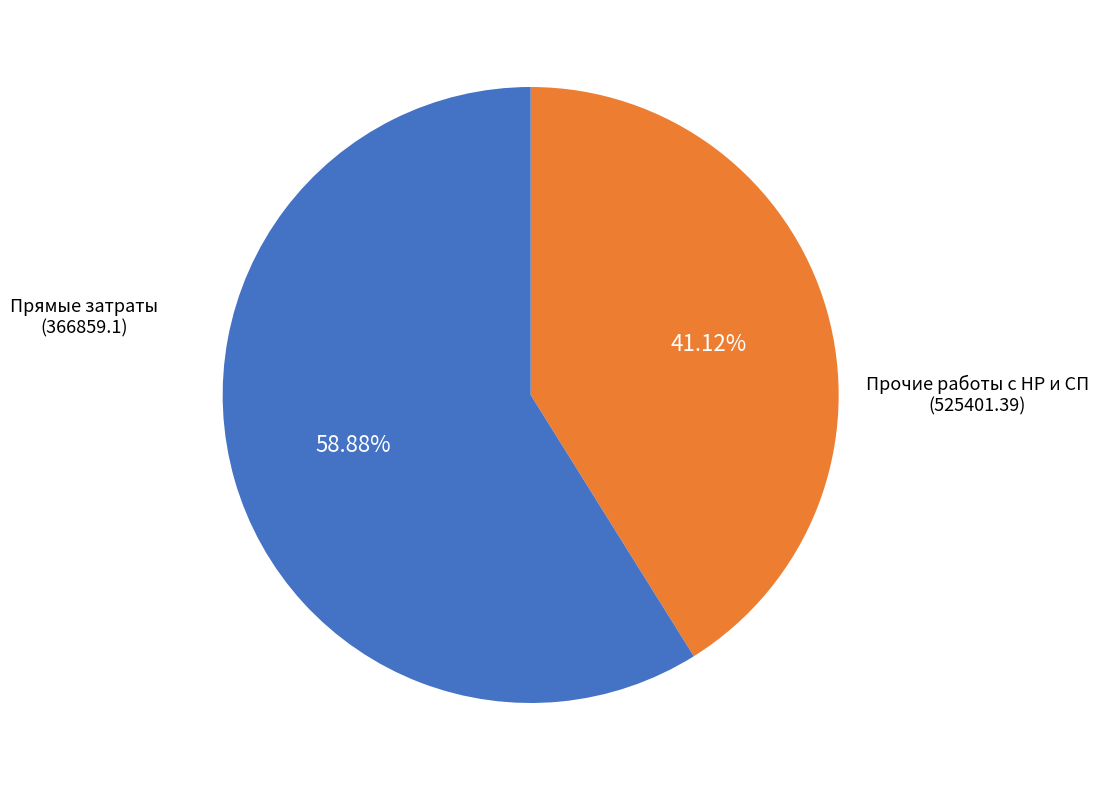

Does Прочие работы с НР и СП represent more than half of the total?

Yes